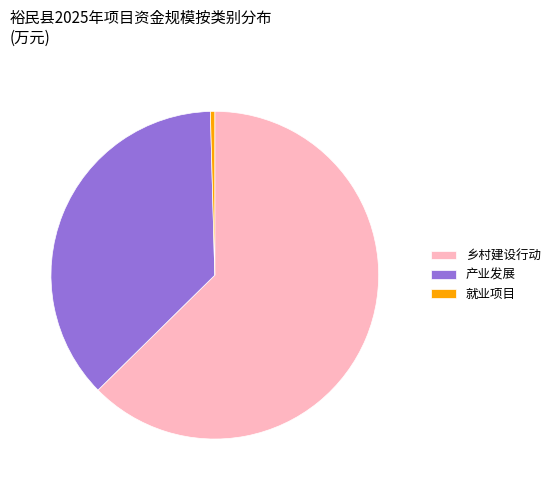

Which slice is the largest?

乡村建设行动